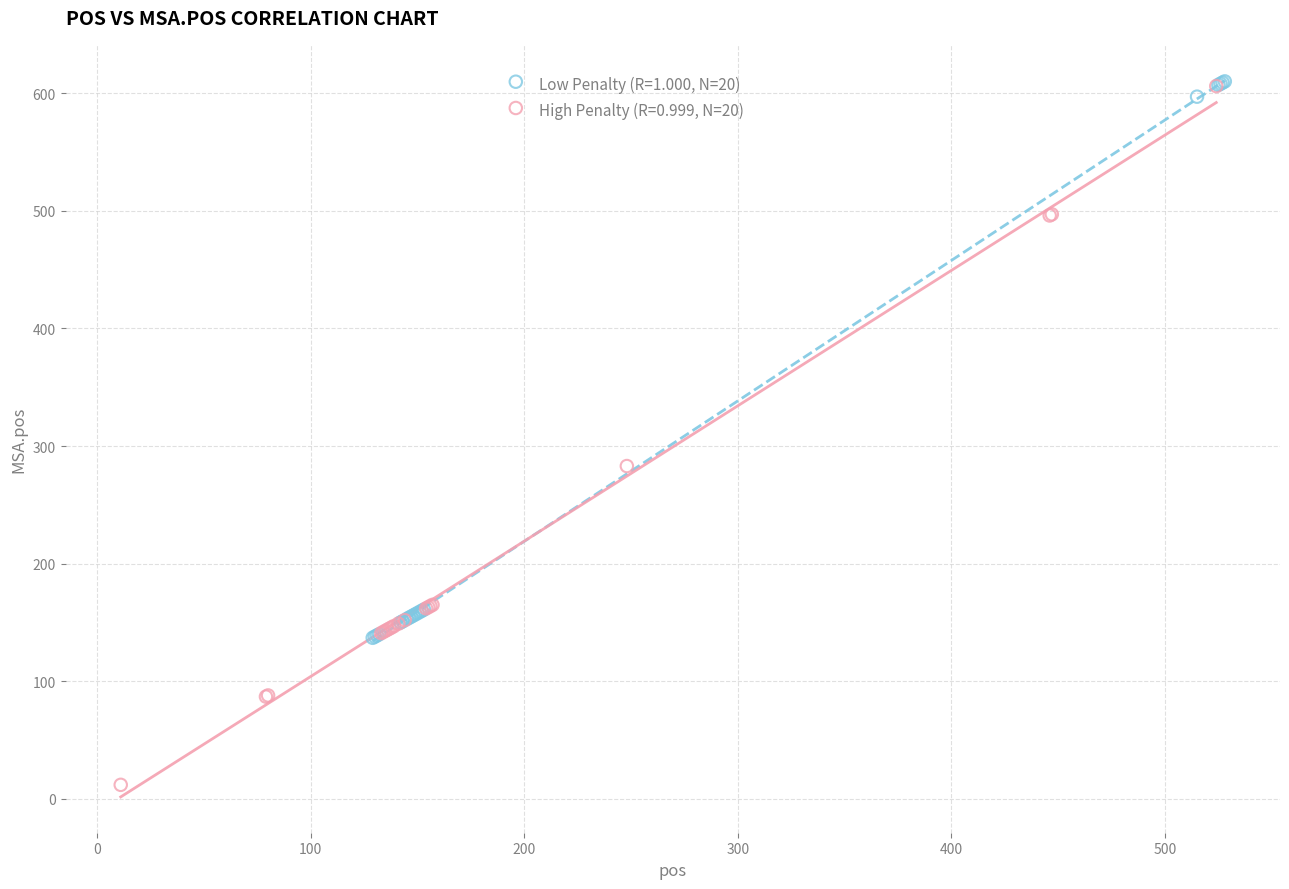

Which series has the widest spread of Y values?

High Penalty (R=0.999, N=20)